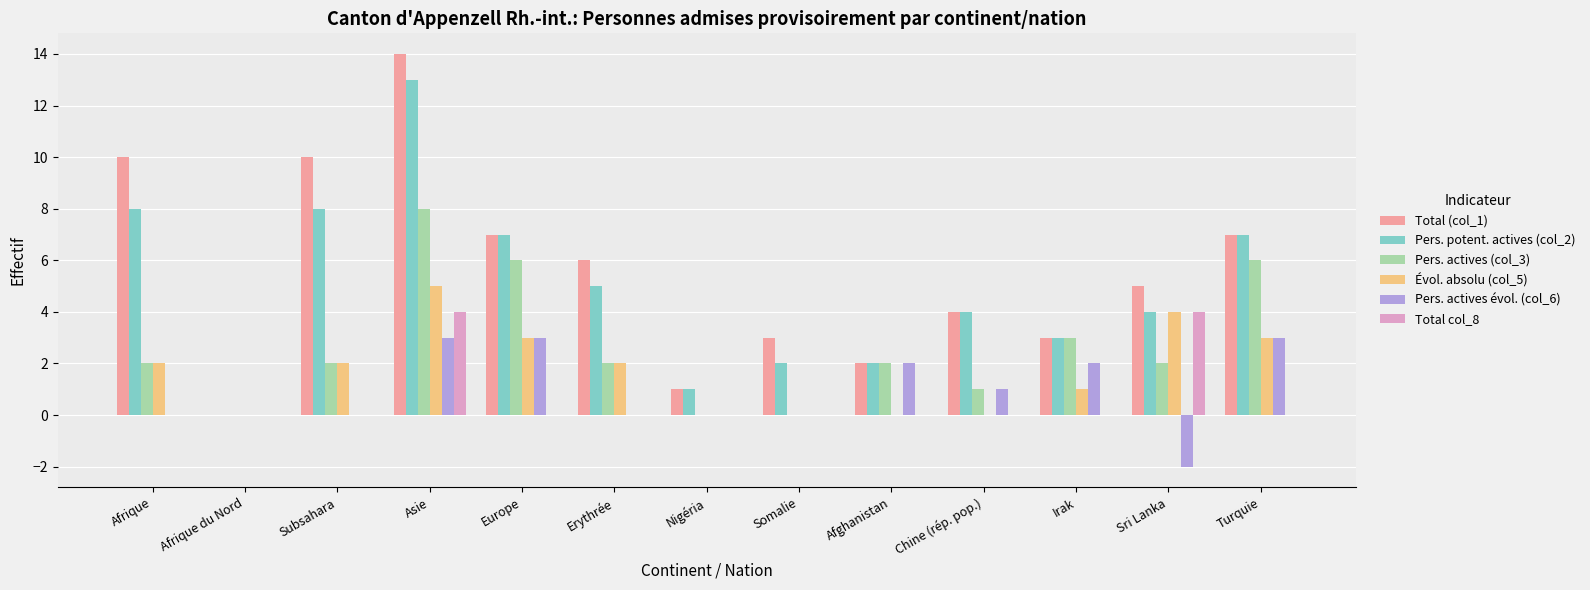

What is the spread (max minus min) of values at Chine (rép. pop.)?

4